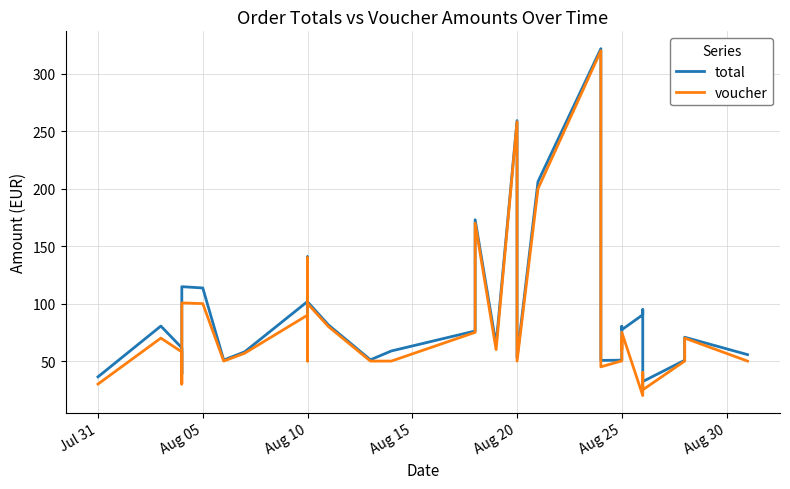

In total, how many points are higher than both neighbors (excluding endpoints)?

10